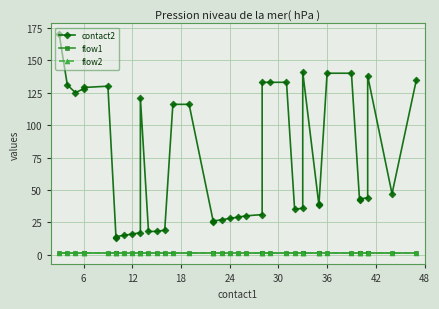

True or false: flow1 has more than 1 points higher than both neighbors.

False